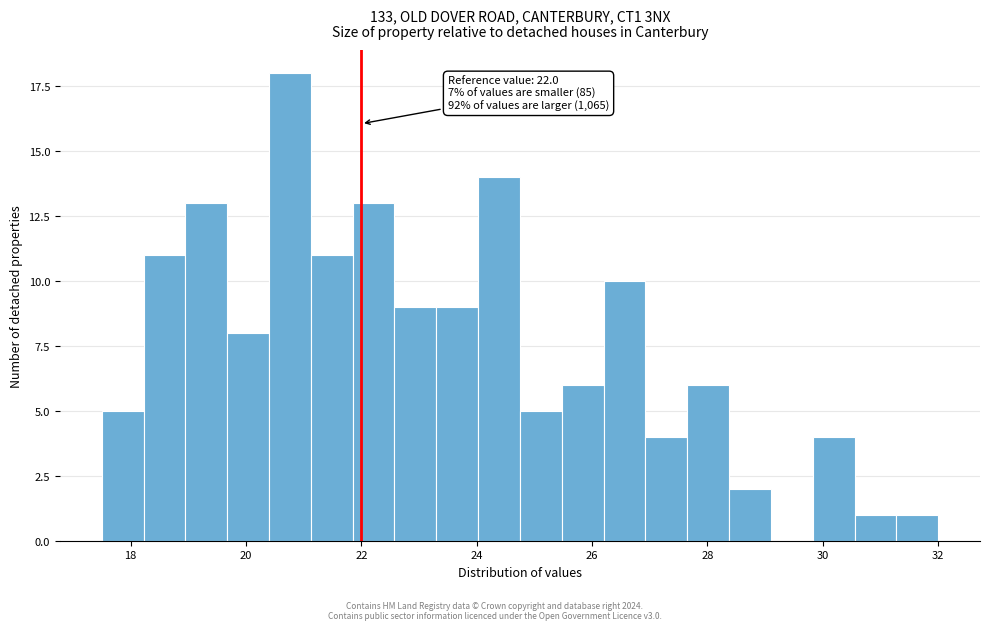

Around what value on the x-axis is the tallest bar? Give the approximate position of its centre, as read against the axis.

20.8